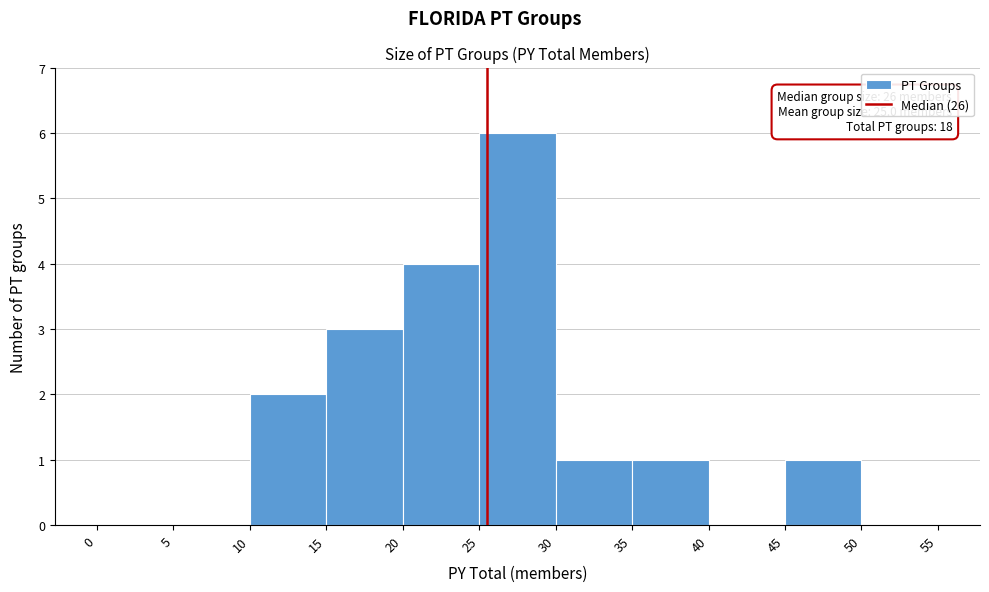

Which range on the x-axis has the tallest bar?

25 to 30